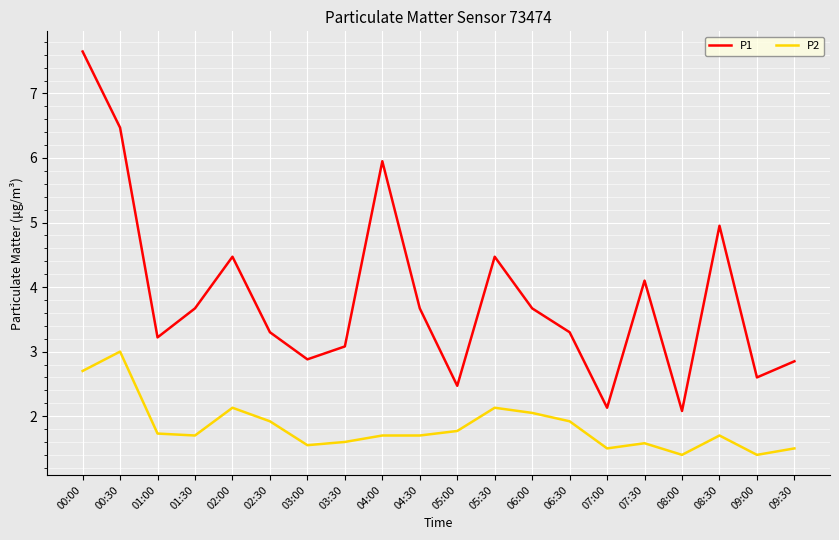

Is this an area chart (filled region under the line)?

No